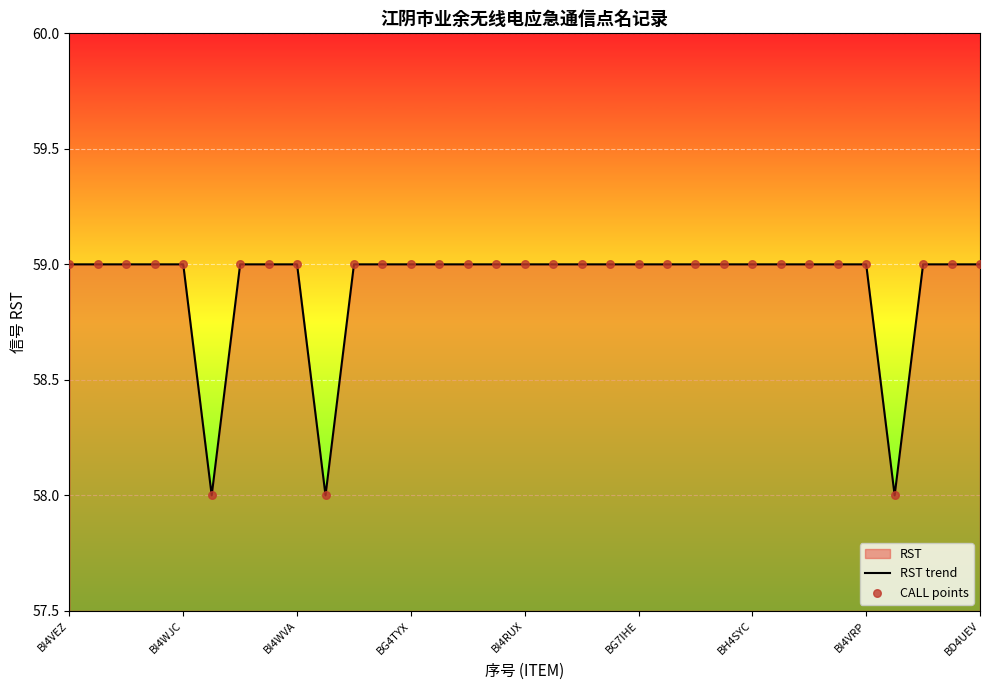

The chart shows a value of 59 at BH4SYC. True or false?

True